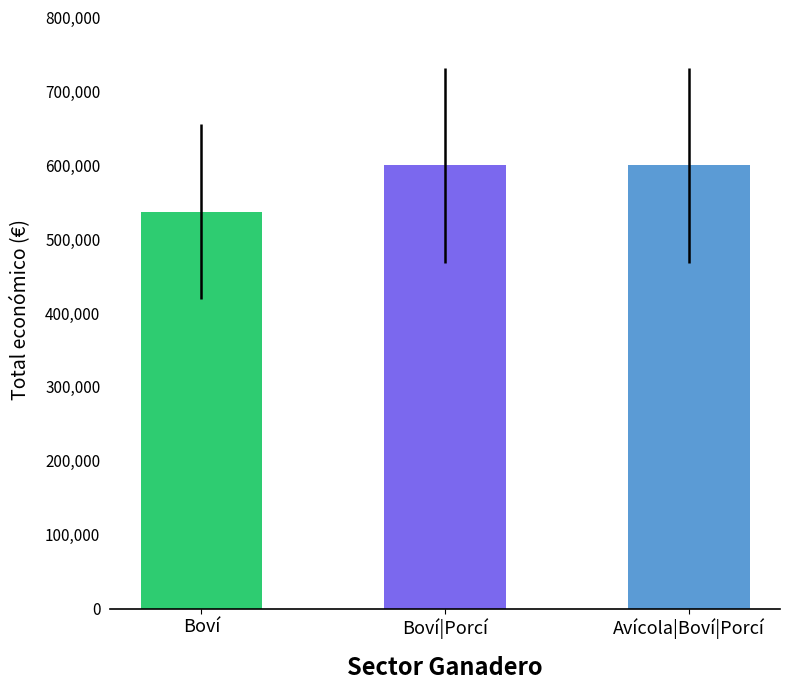

Are the bars grouped side by side (vs. stacked)?

No